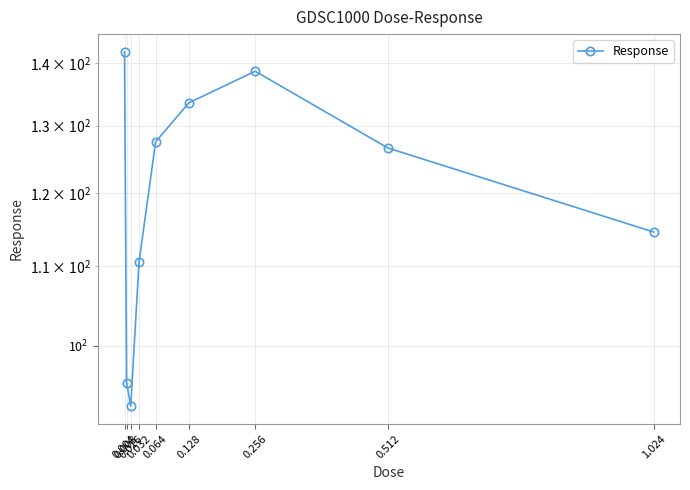

Is it true that the value at 0.128 is 133.6?

True